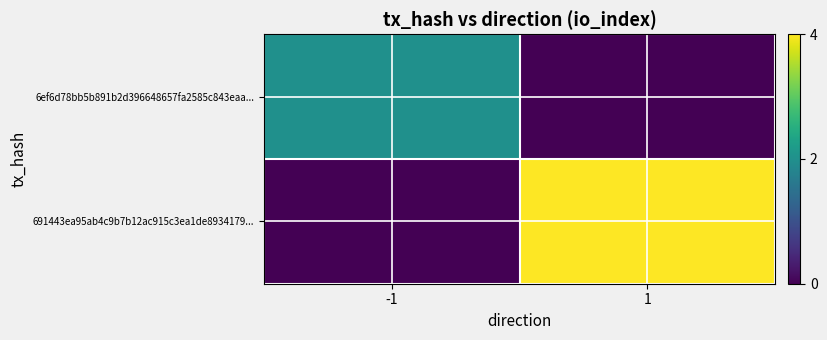

Reading right to left, what are all the values shown in this chart?

6ef6d78bb5b891b2d396648657fa2585c843eaa...: 1=0	-1=2
691443ea95ab4c9b7b12ac915c3ea1de8934179...: 1=4	-1=0